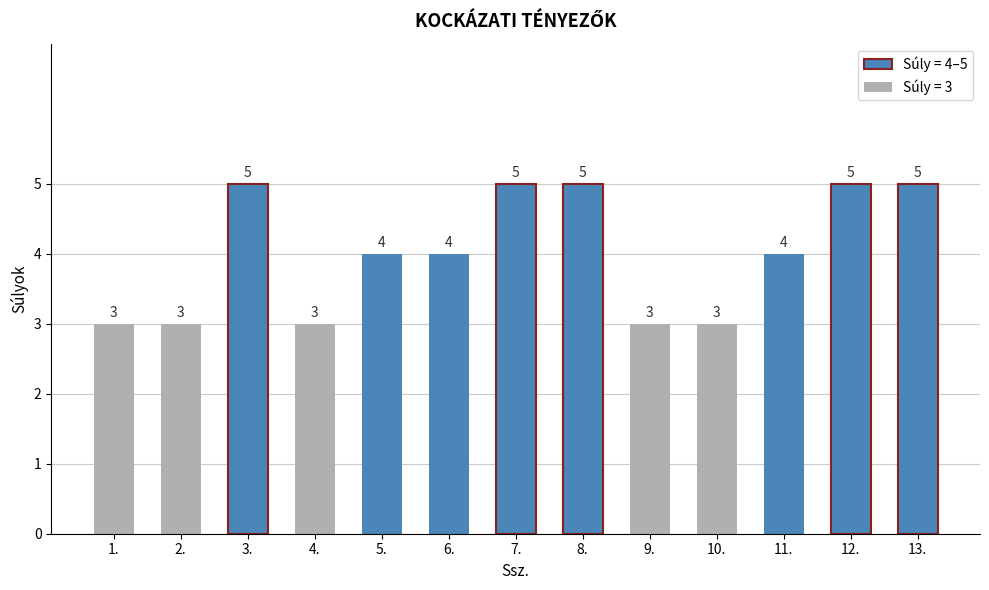

What is the value of the 8th bar from the left?

5